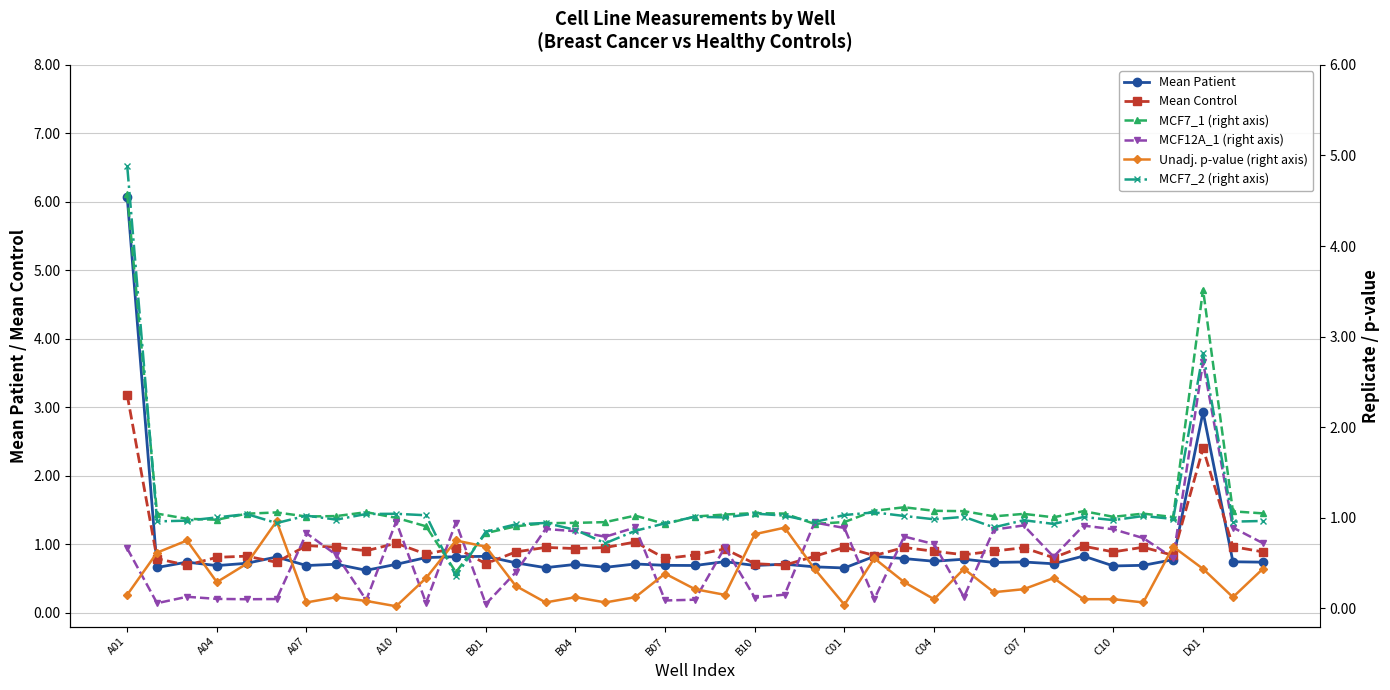

What is the lowest value of the Mean Patient series?

0.6